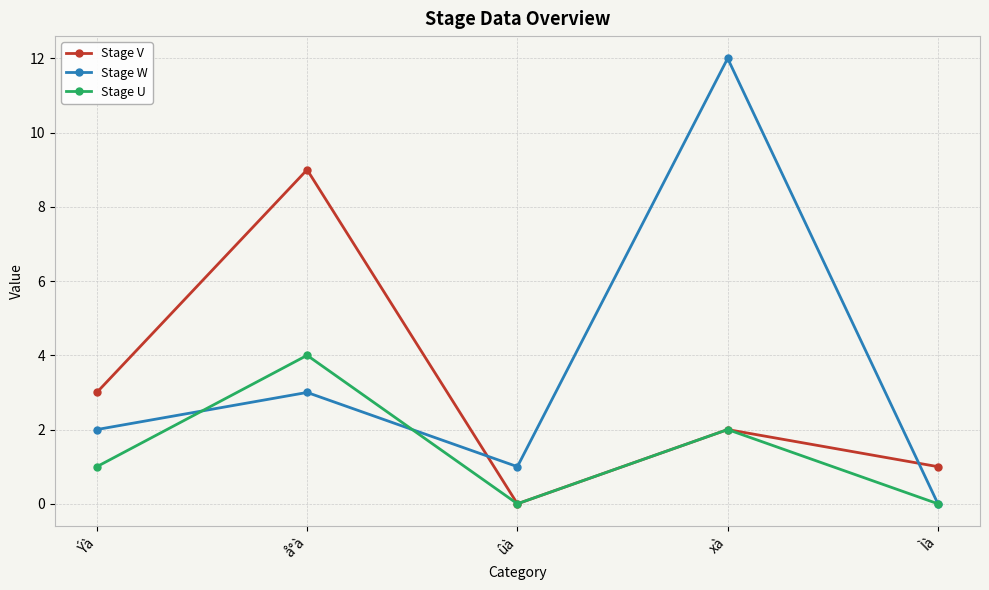

Rank the series by their maximum value, from lowest to highest.

Stage U, Stage V, Stage W